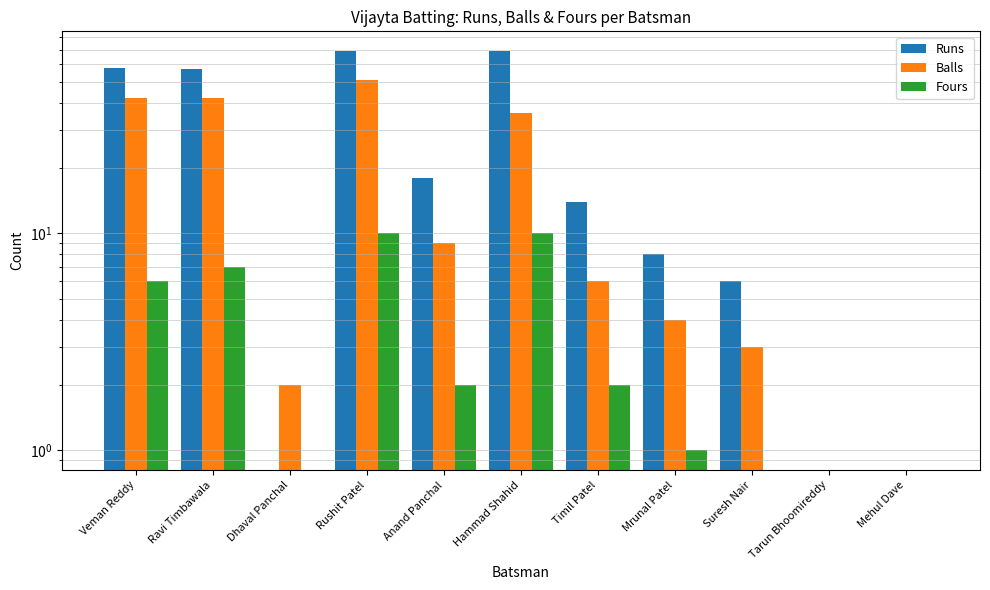

Which has a higher value, Veman Reddy or Ravi Timbawala?

Veman Reddy